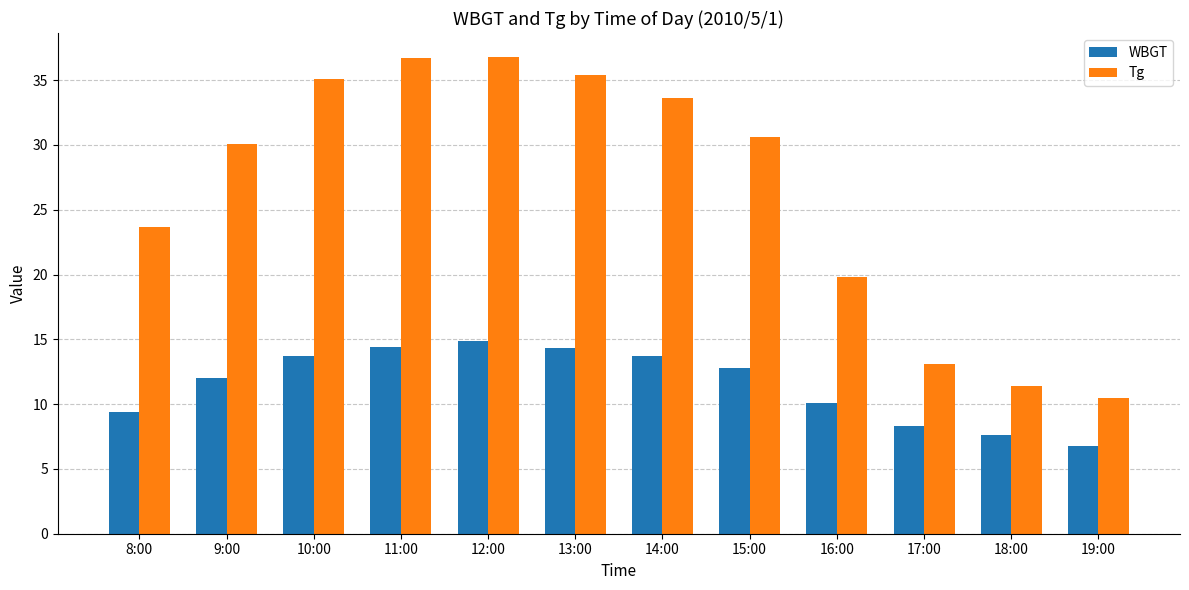

At how many categories does at least one series exceed 22?

8